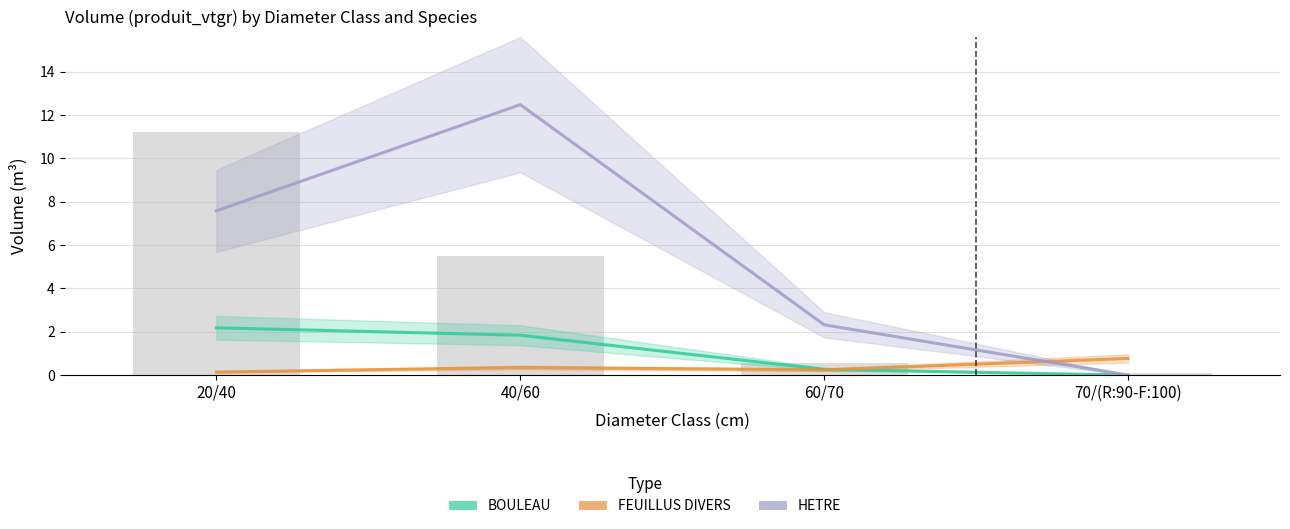

Count the number of data series in this chart.

3